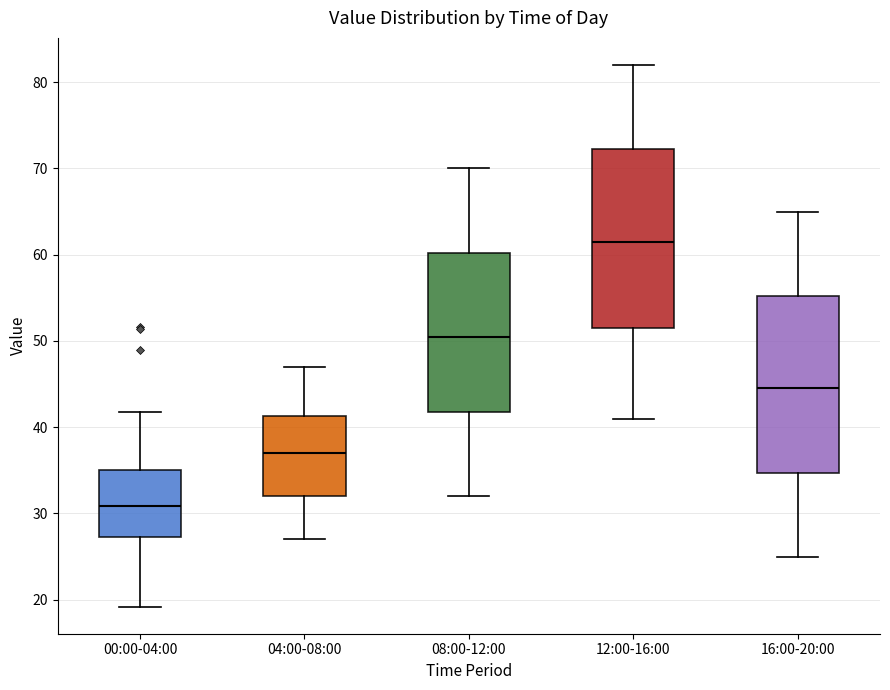

Where does the upper whisker of the box for 00:00-04:00 end on the y-axis? The values are not printed on the chart, so give them approximately, as read against the axis.

42